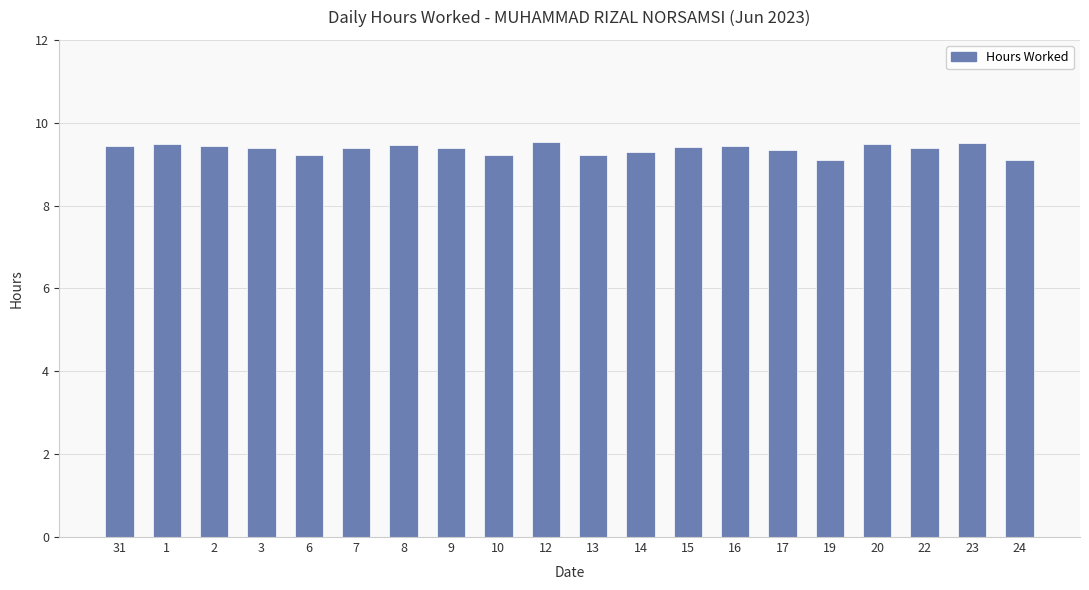

What is the sum of the values at 19 and 12?

18.6